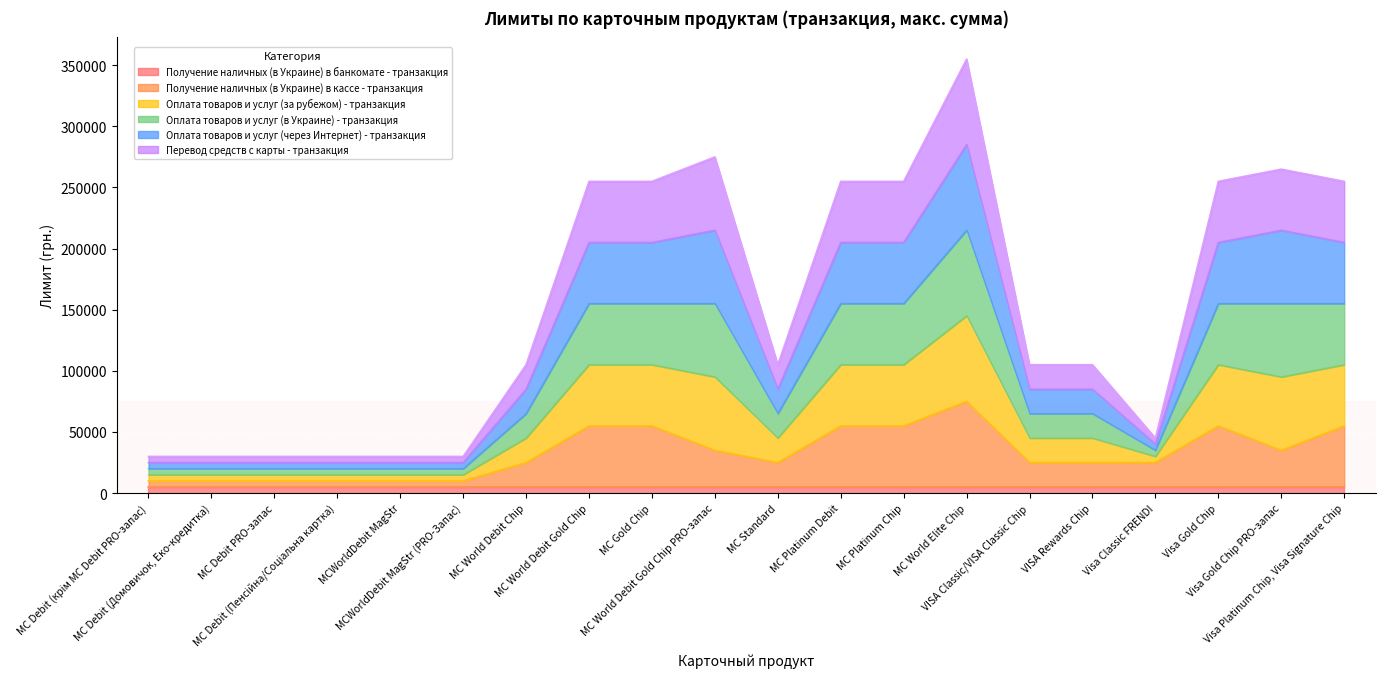

What is the difference between the maximum and minimum values in the Получение наличных (в Украине) в кассе - транзакция series?

65000